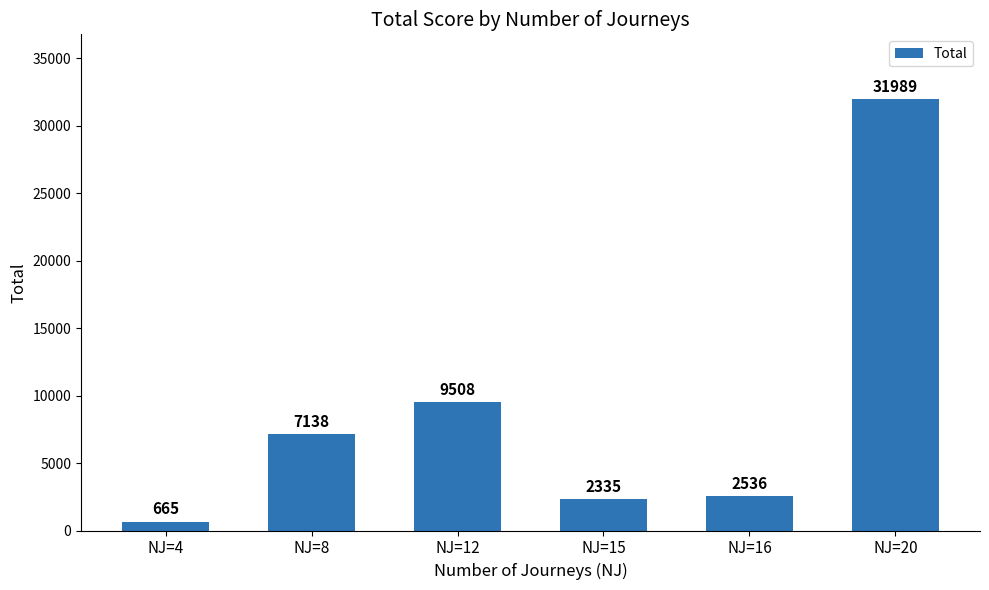

List the labels in order of value, smallest first.

NJ=4, NJ=15, NJ=16, NJ=8, NJ=12, NJ=20